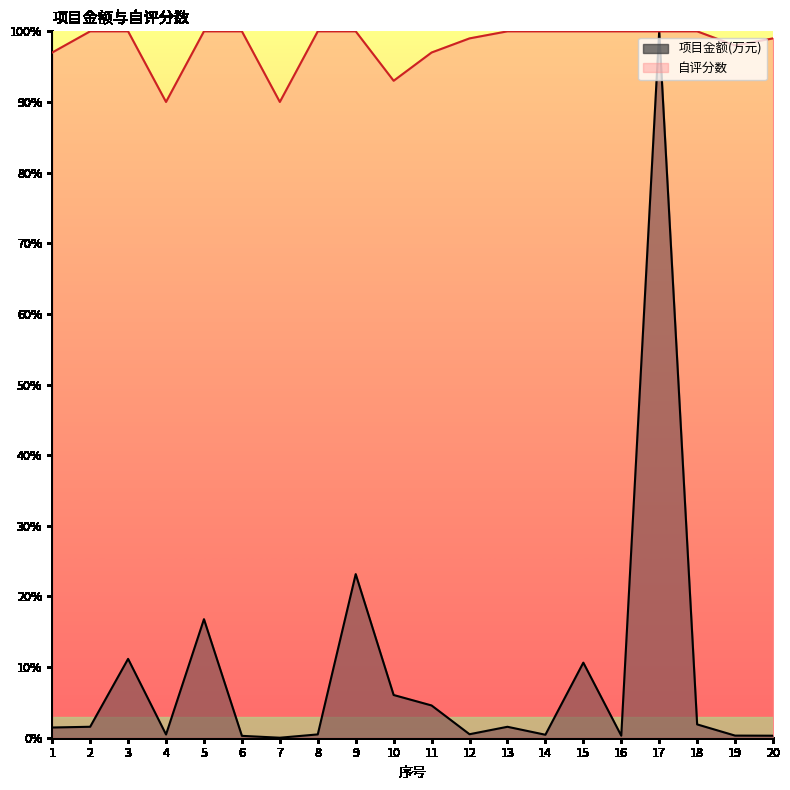

Reading left to right, transcribe all the data shown in this chart.

项目金额(万元): 1.4	1.6	11.2	0.5	16.8	0.3	0.0	0.5	23.2	6.0	4.6	0.5	1.5	0.4	10.6	0.3	100.0	1.9	0.3	0.3
自评分数: 97.0	100.0	100.0	90.0	100.0	100.0	90.0	100.0	100.0	93.0	97.0	99.0	100.0	100.0	100.0	100.0	100.0	100.0	98.0	99.0